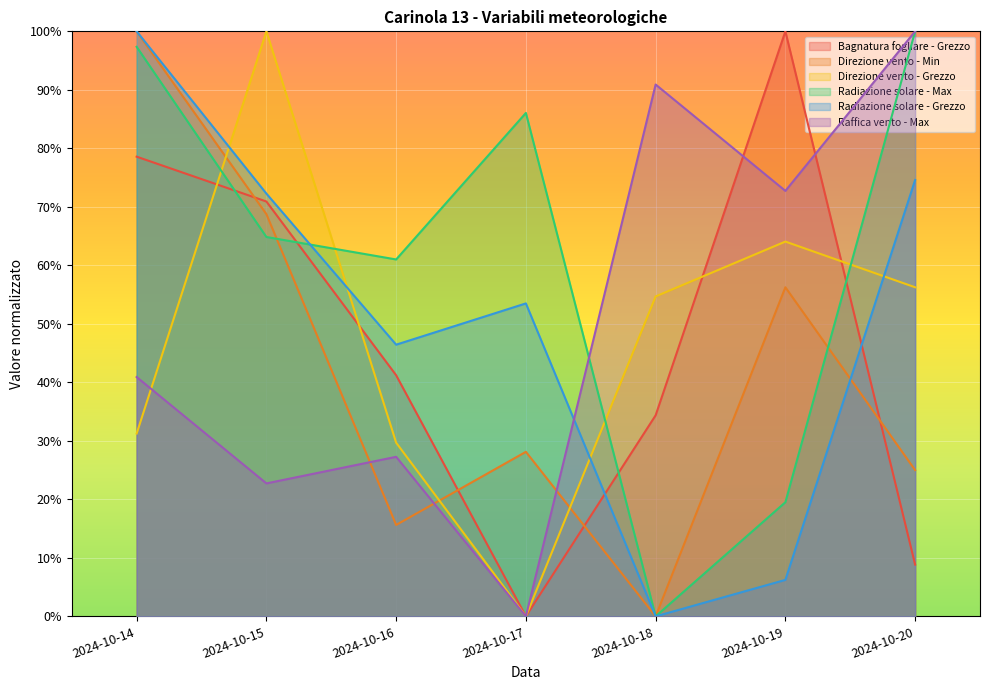

True or false: Bagnatura fogliare - Grezzo has more than 2 points higher than both neighbors.

False